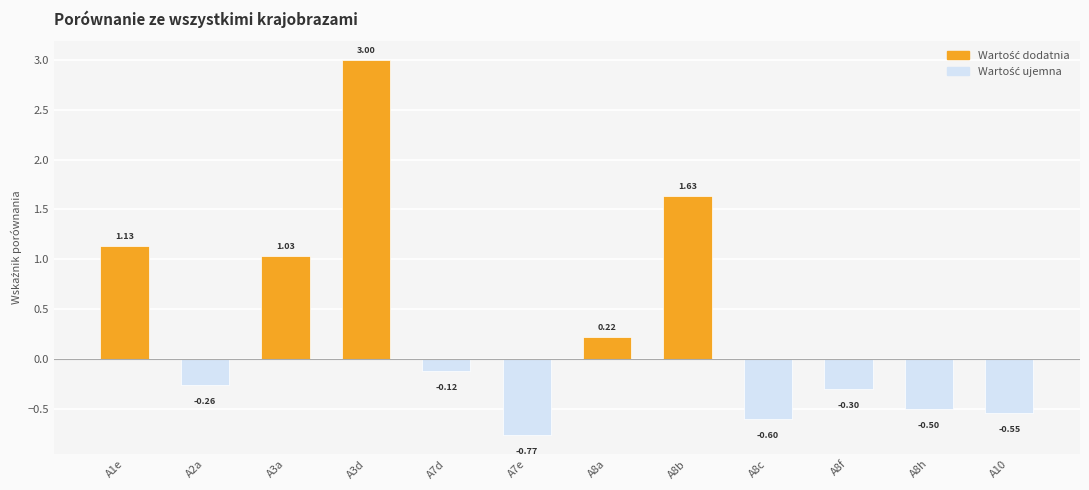

How many values are below 0?

7